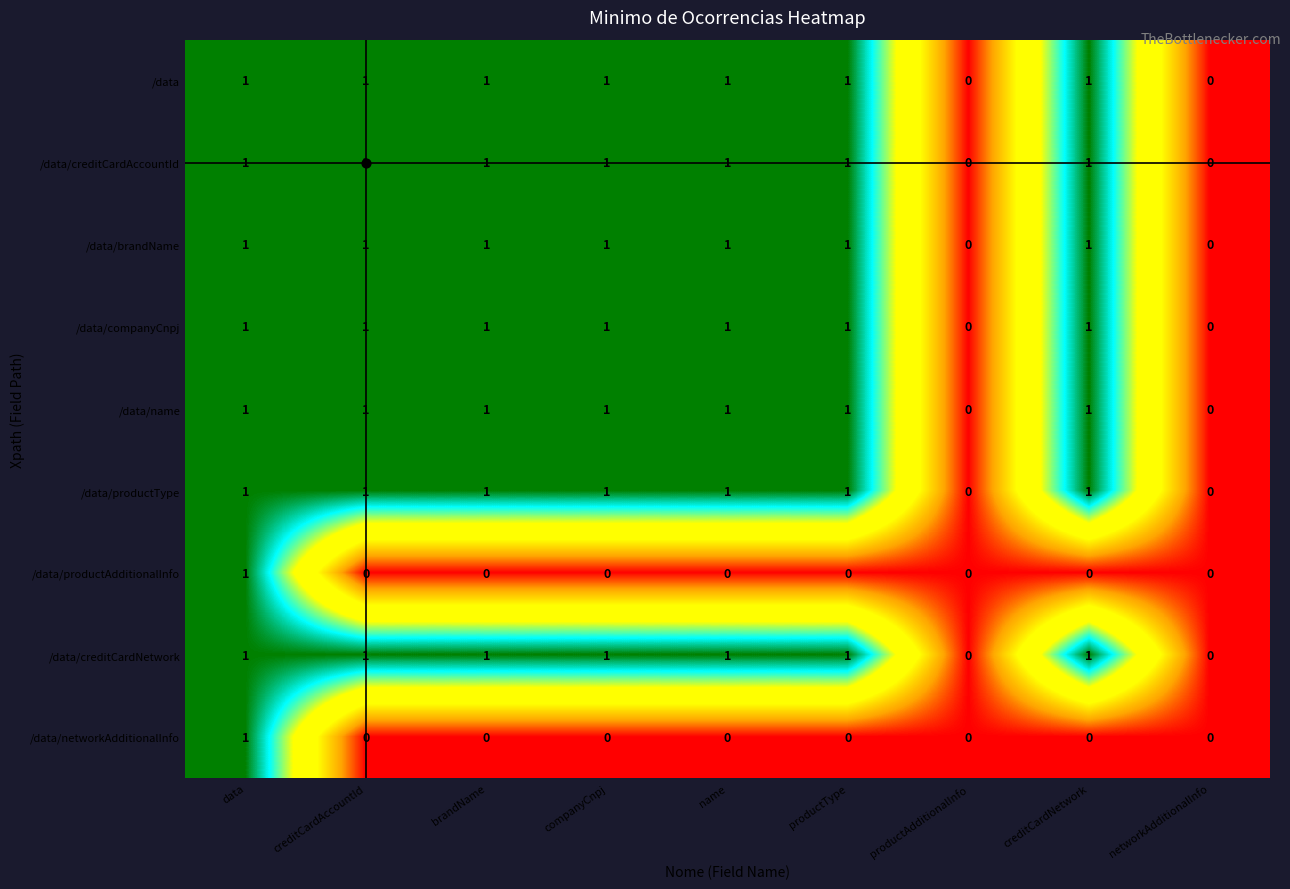

Count the /data values in the range 1 to 2.

7